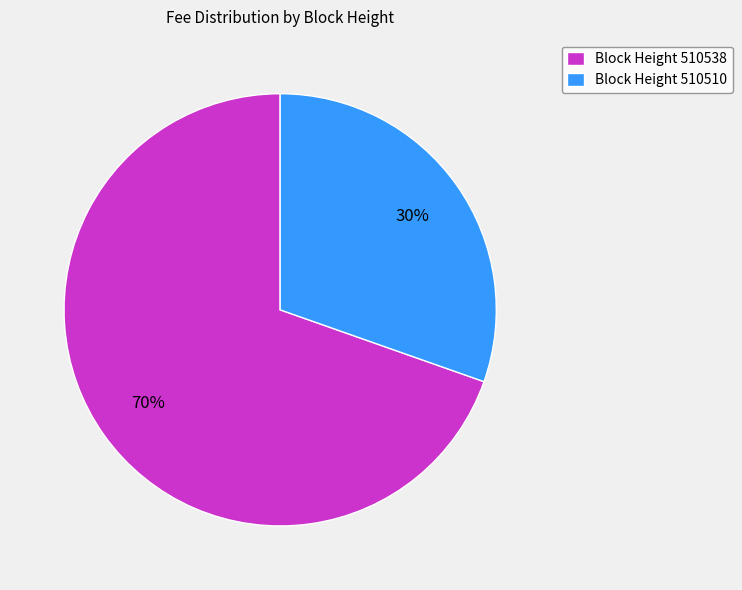

How many segments does this pie chart have?

2